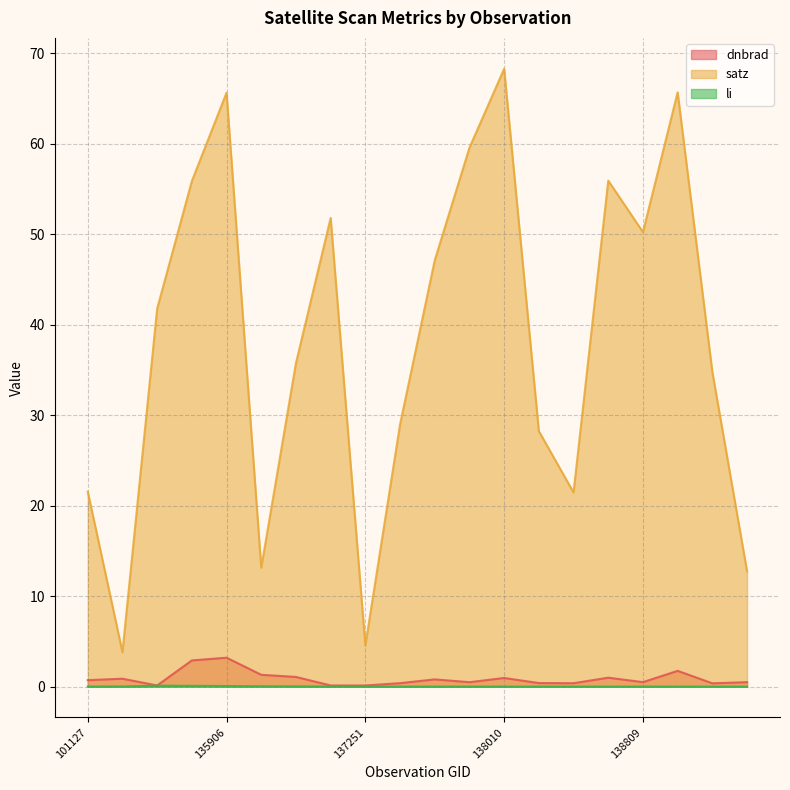

What are all the series names shown in the legend?

dnbrad, satz, li